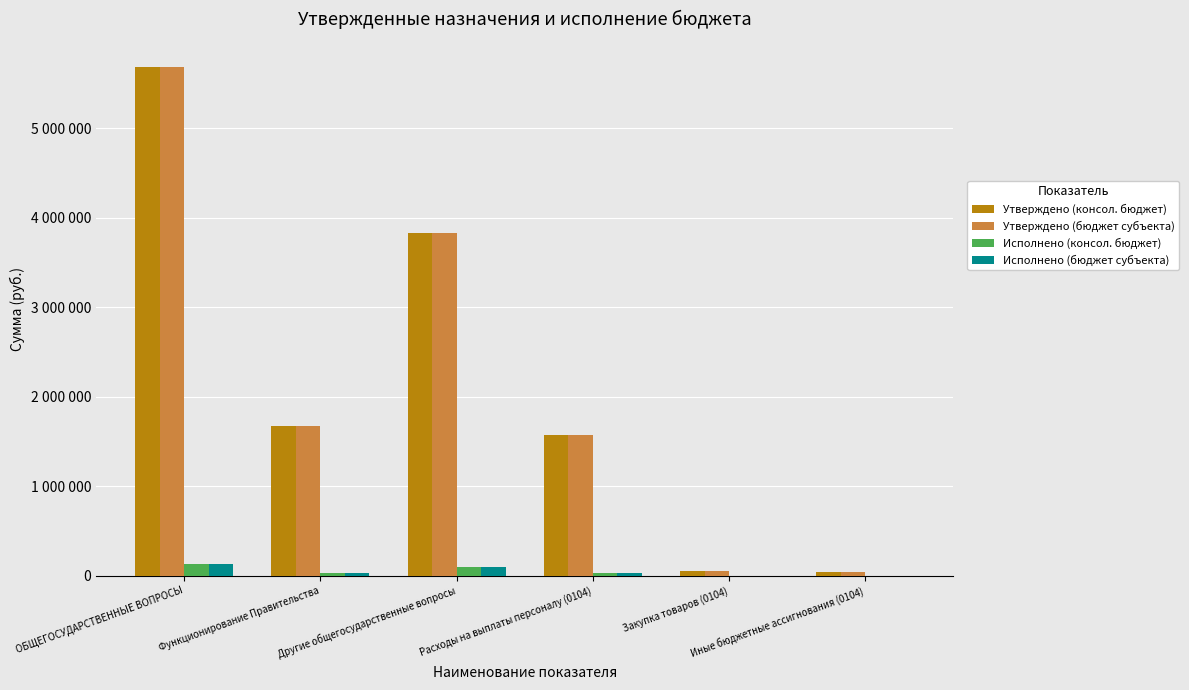

At how many categories does at least one series exceed 969051?

4